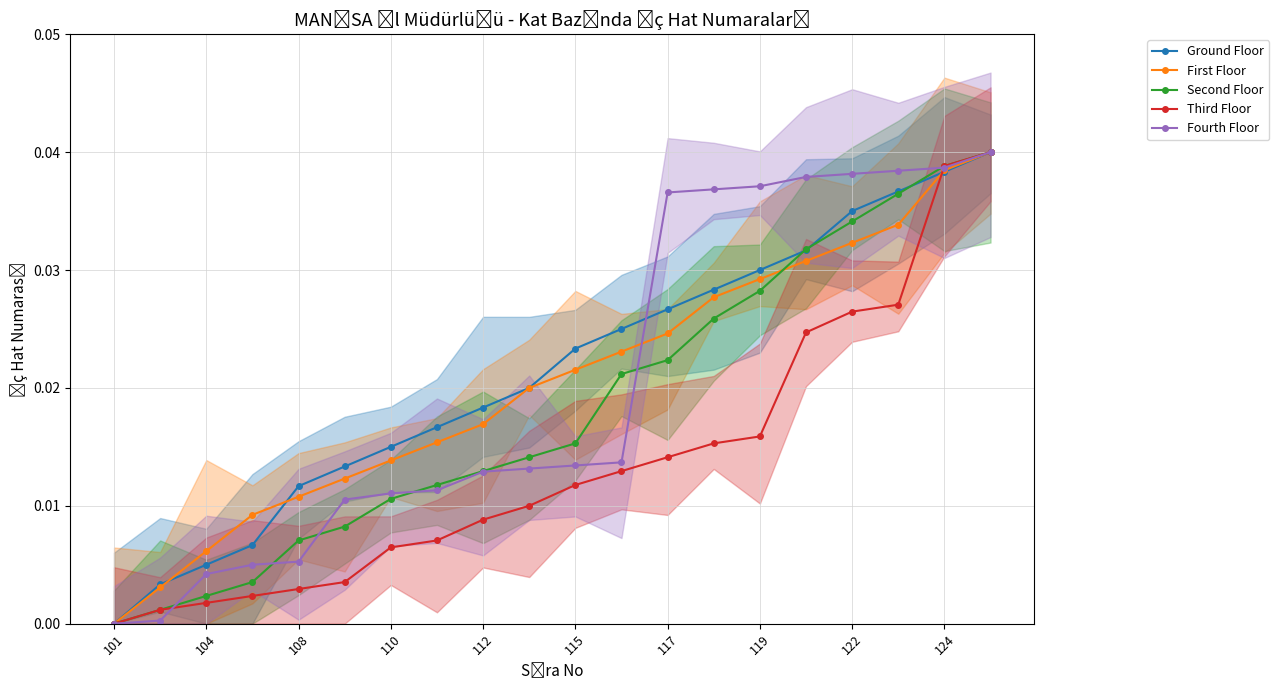

Is it true that Fourth Floor equals 0.0 at 104?

True